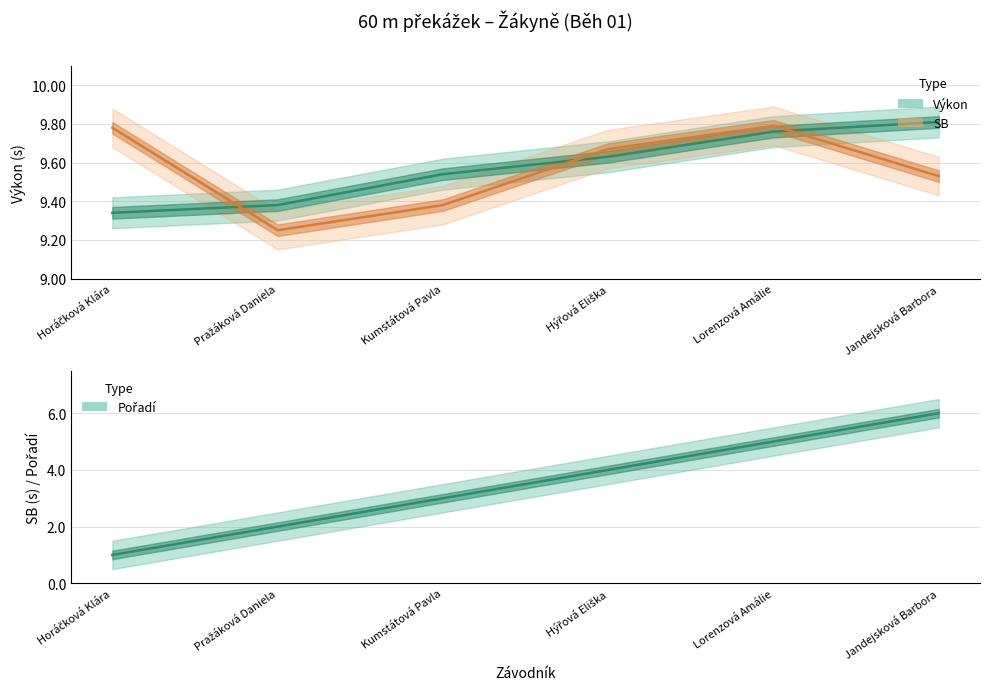

What is the sum of all SB values?

57.4